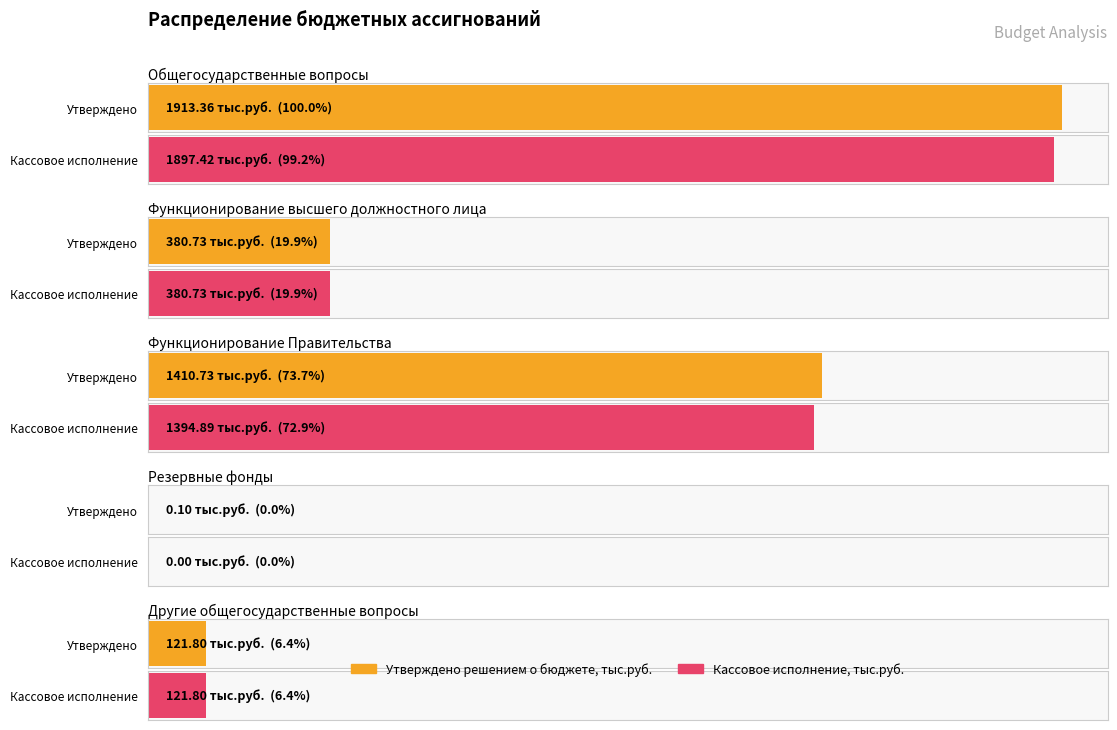

What is the difference between the Утверждено решением о бюджете, тыс.руб. values at Общегосударственные вопросы and Резервные фонды?

1913.3